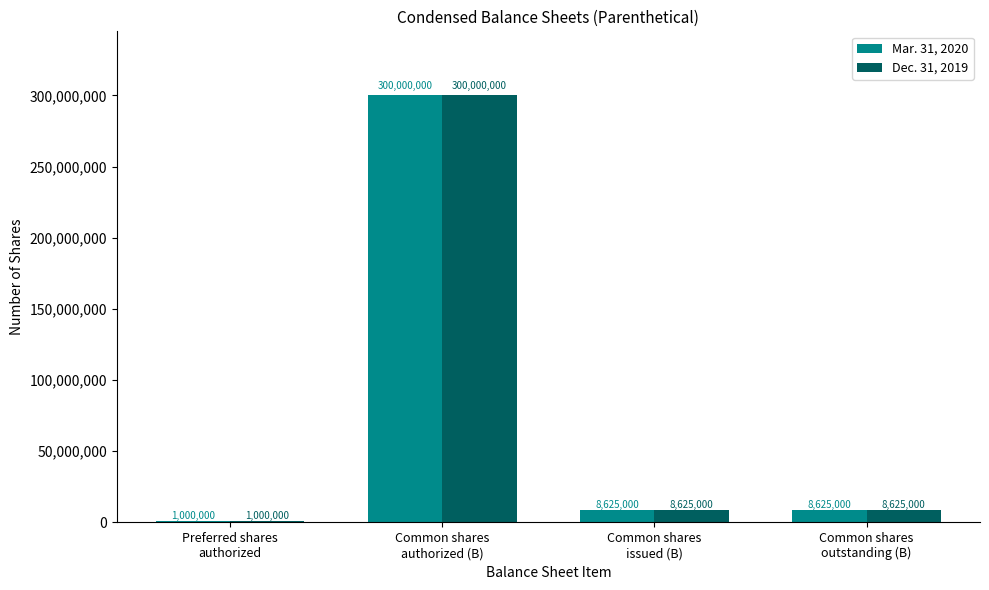

The Mar. 31, 2020 series shows 1000000 at Preferred shares
authorized. True or false?

True